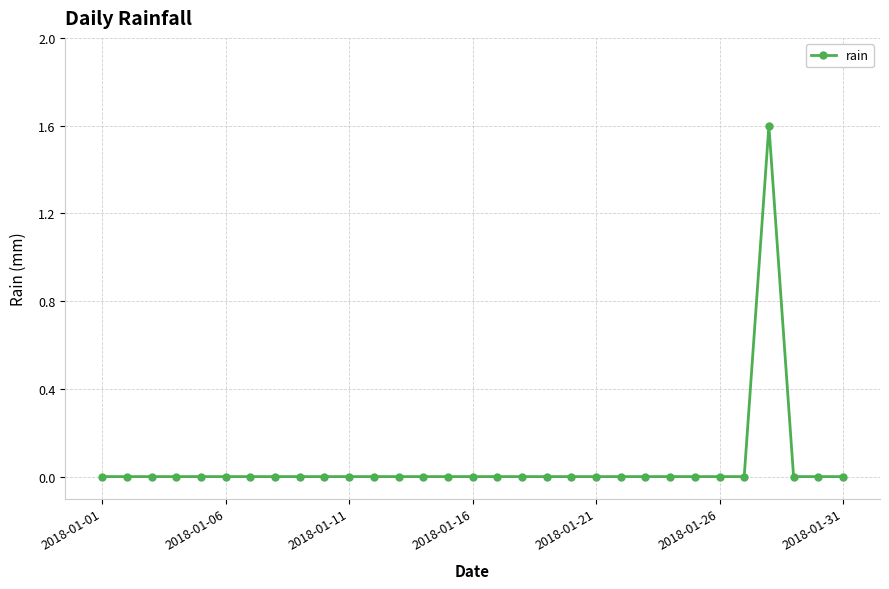

What is the maximum value shown in the chart?

1.6